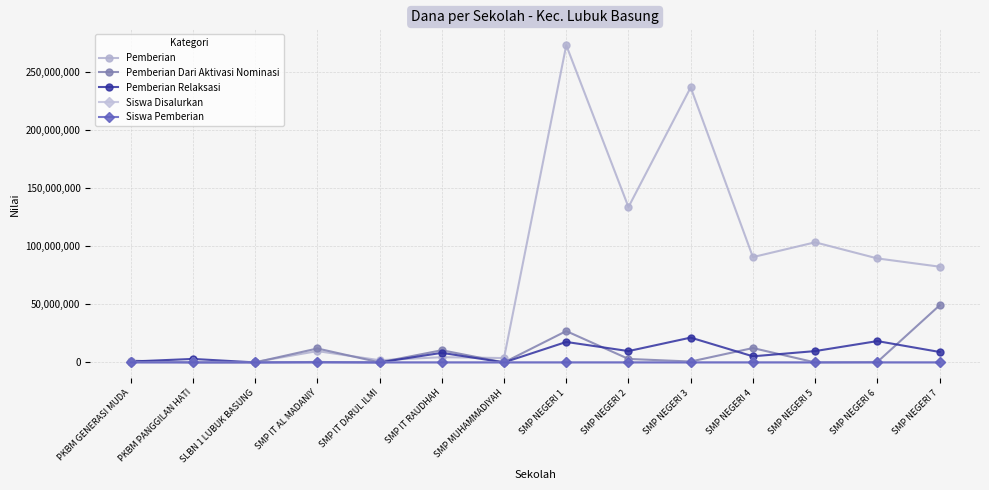

True or false: Pemberian Relaksasi has a value of 9000000 at SMP NEGERI 7.

True